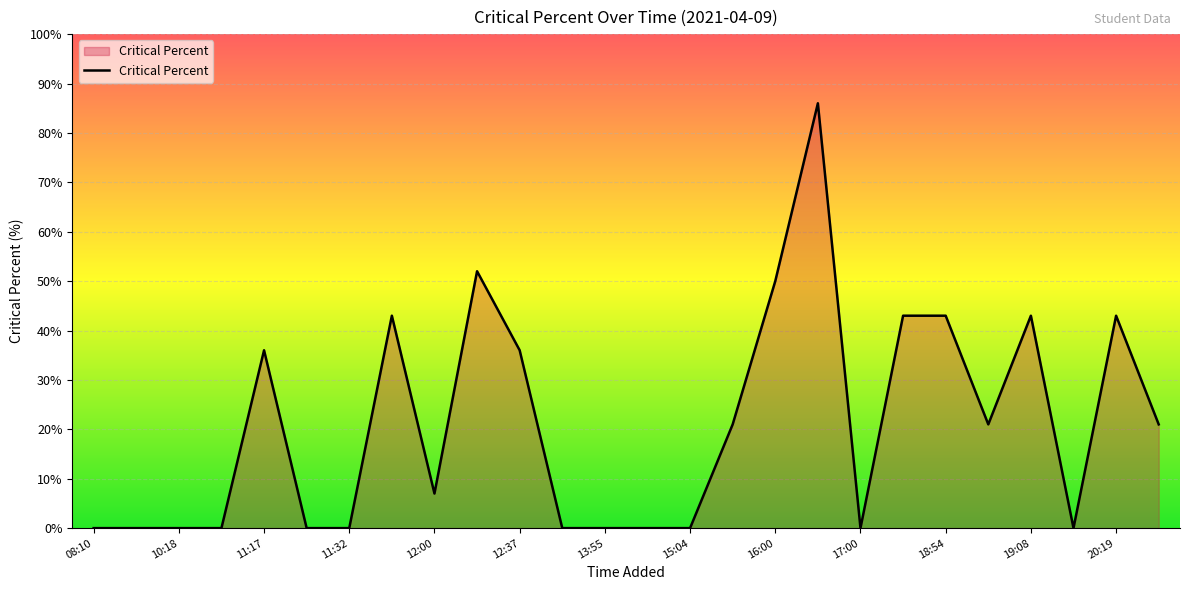

How many lines are shown in the chart?

1